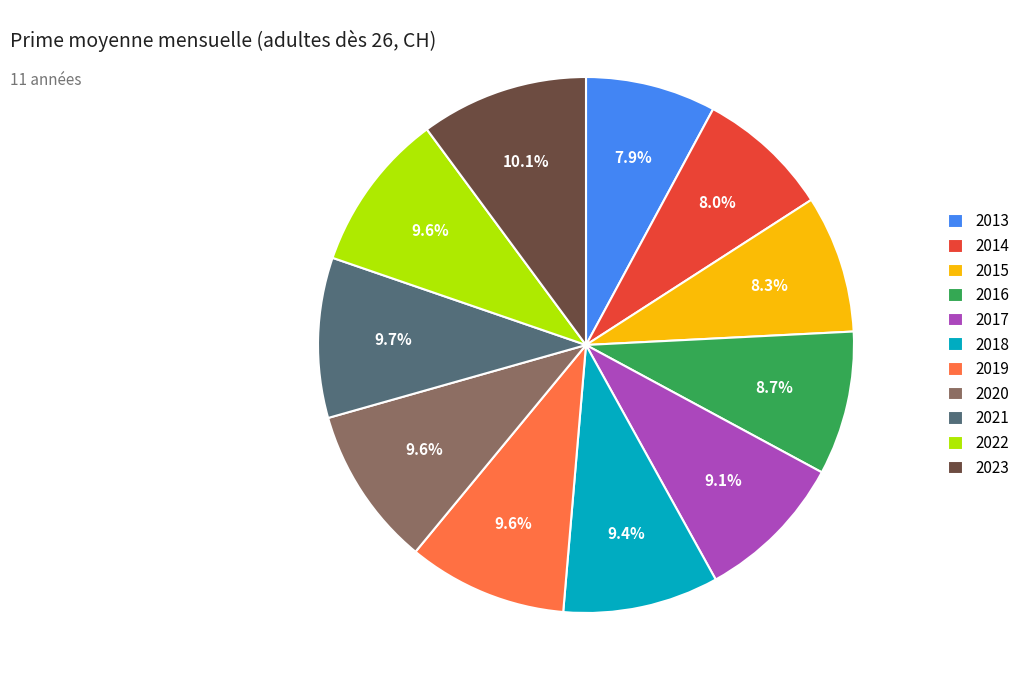

To the nearest percent, what is the difference between the 2017 and 2022 slice percentages?

1%